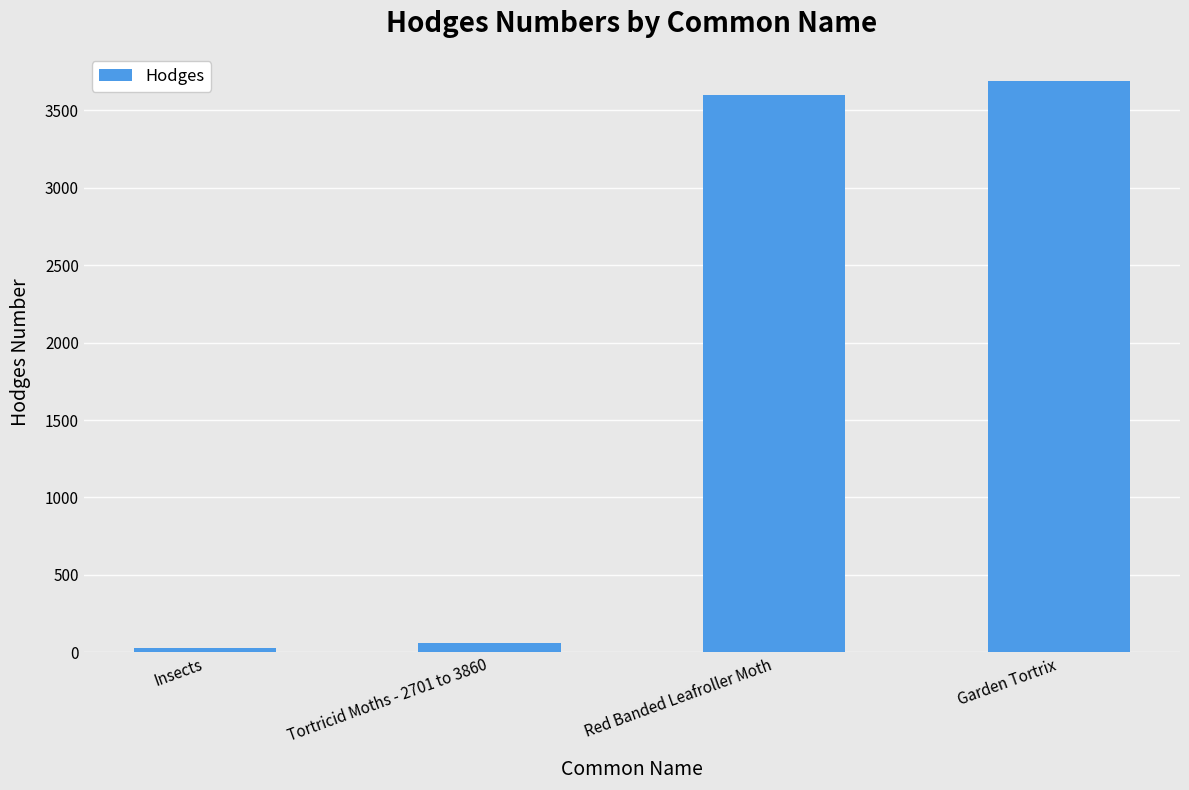

Which label corresponds to the smallest value in the chart?

Insects